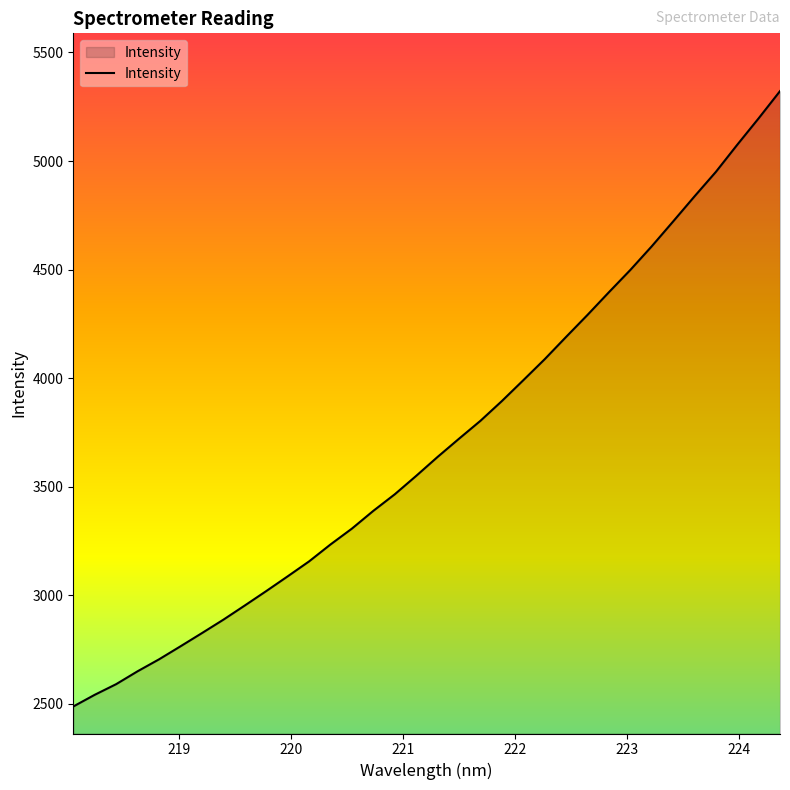

What is the difference between the maximum and minimum values?

2834.2